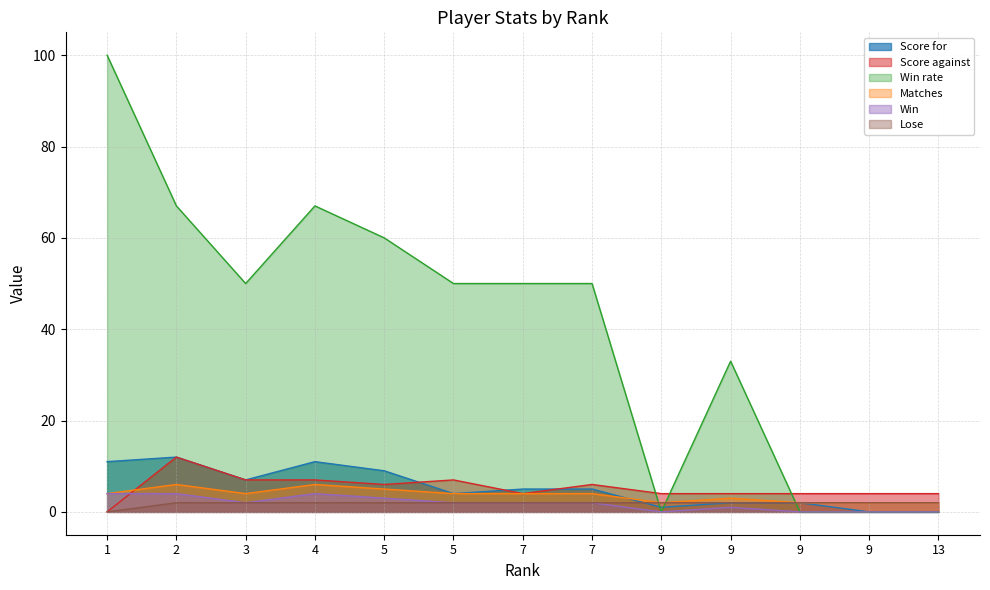

How many positive values does the Lose series have?

12